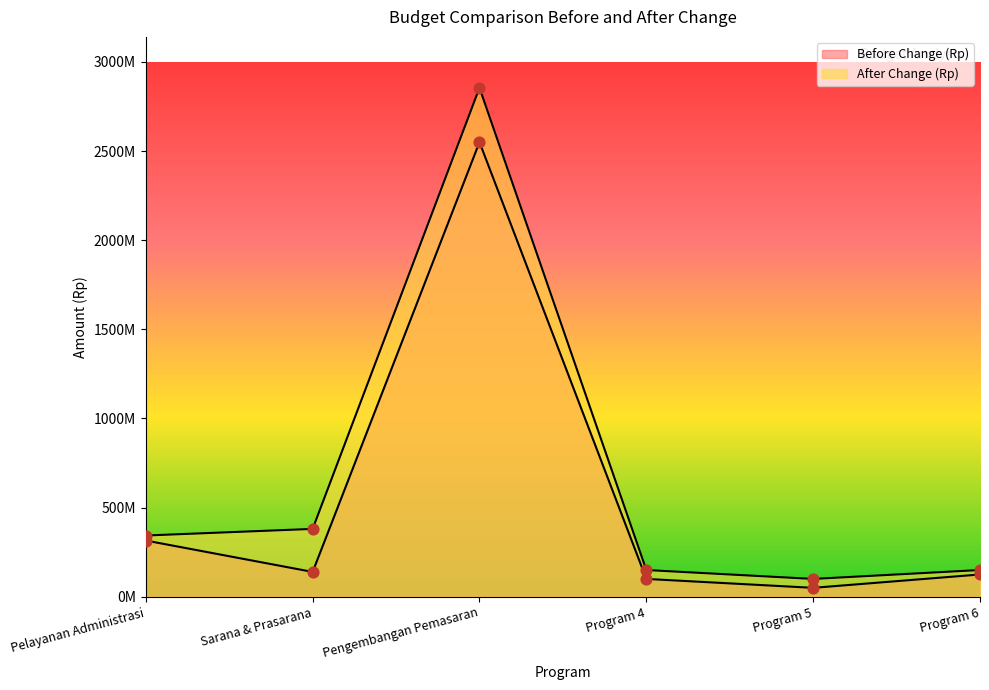

Which series reaches the maximum Y coordinate?

After Change (Rp)